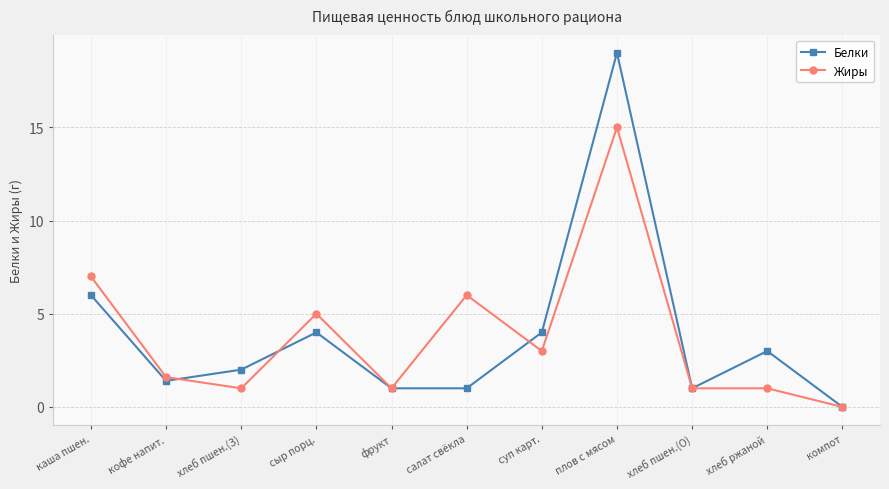

At which category does Белки reach its first local valley?

кофе напит.